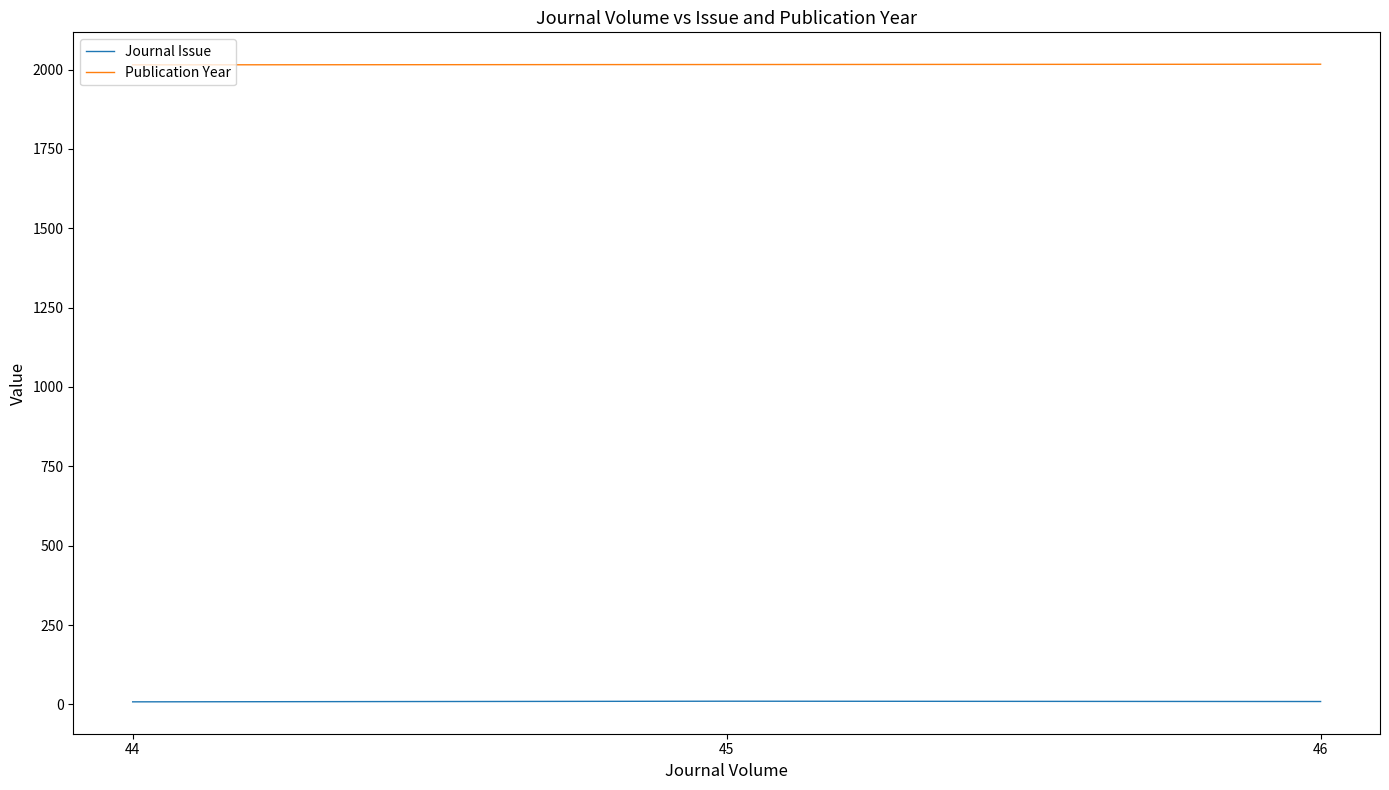

At which label does Publication Year first exceed 2016?

46